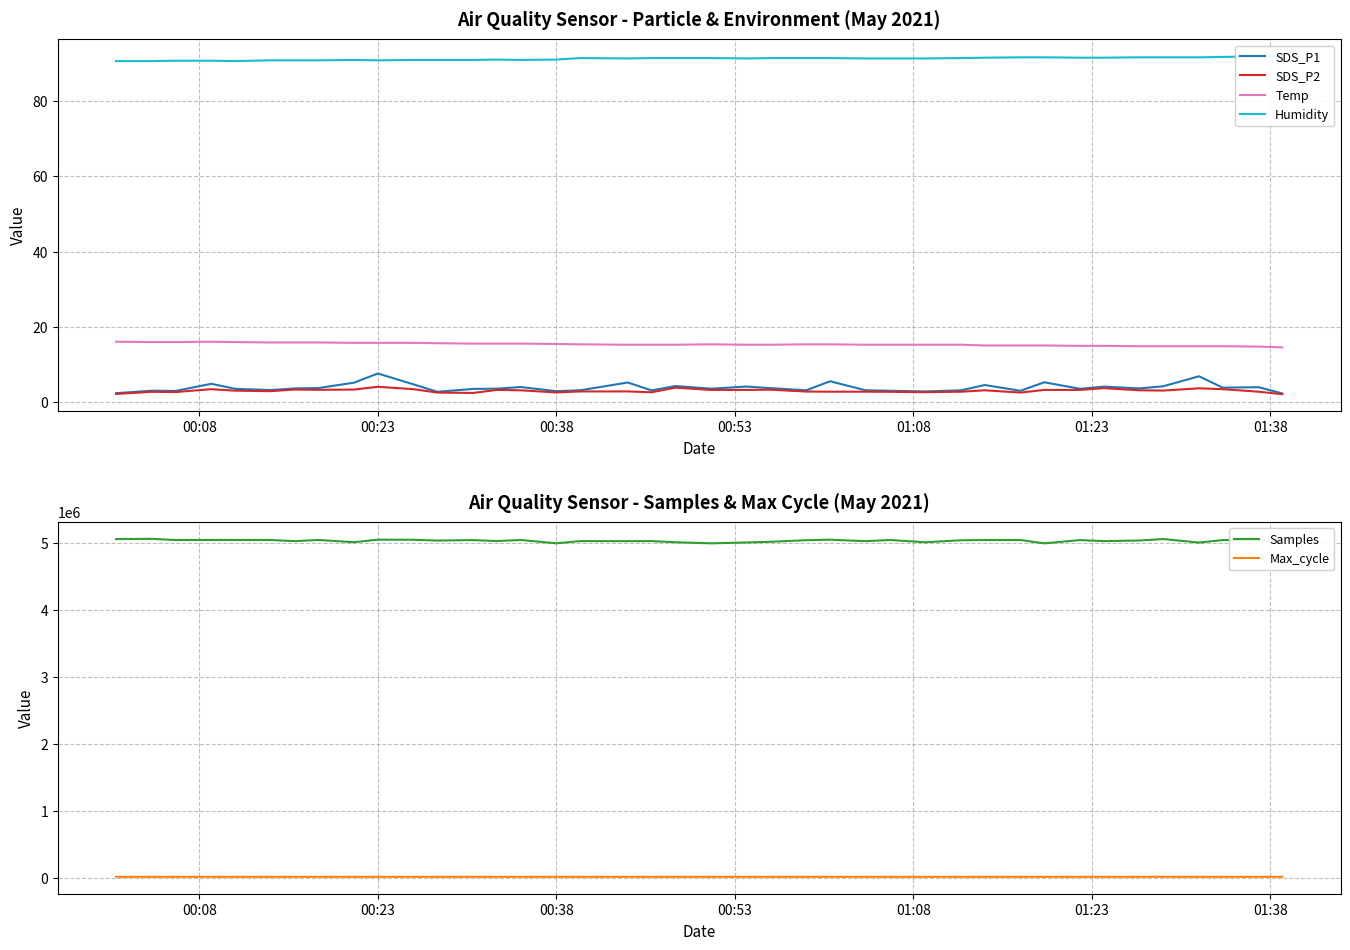

True or false: Temp and SDS_P1 intersect in this chart.

False